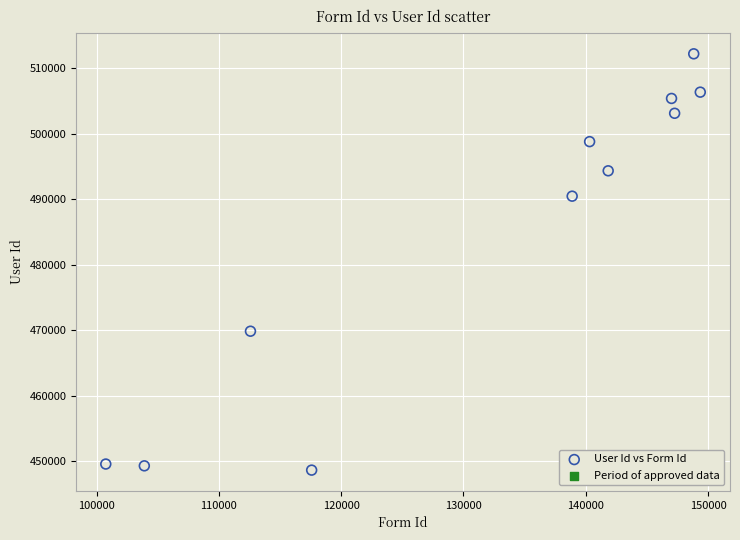

What is the range of X values (max minus min)?

48619